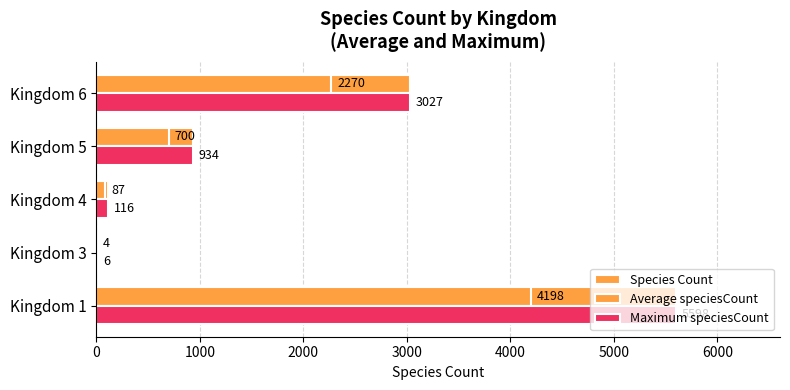

How many data points does each series have?

5